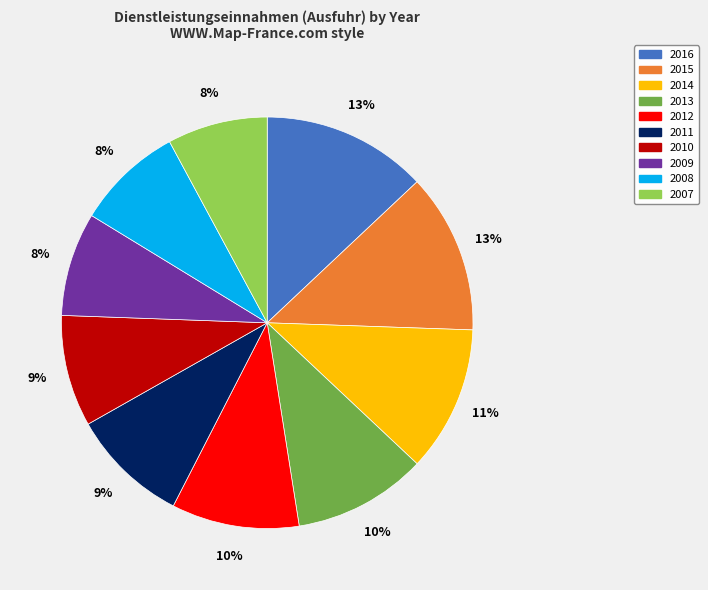

Is there a majority slice in this chart?

No